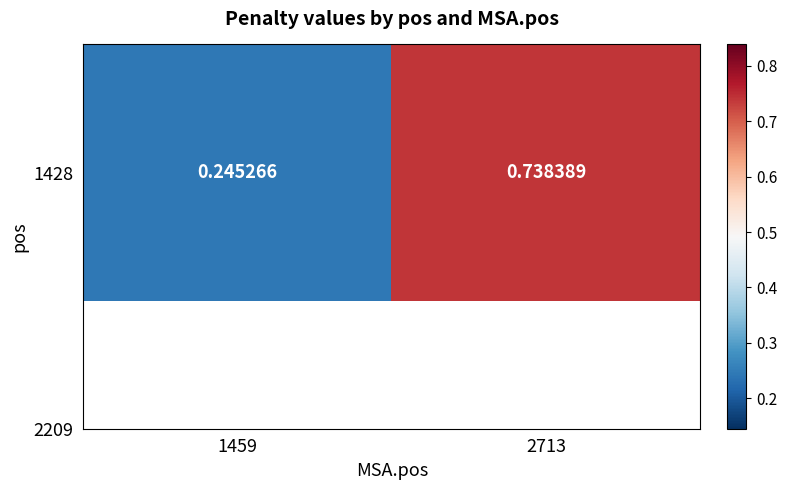

What is the sum of the values at 1459 and 2713?

1.0